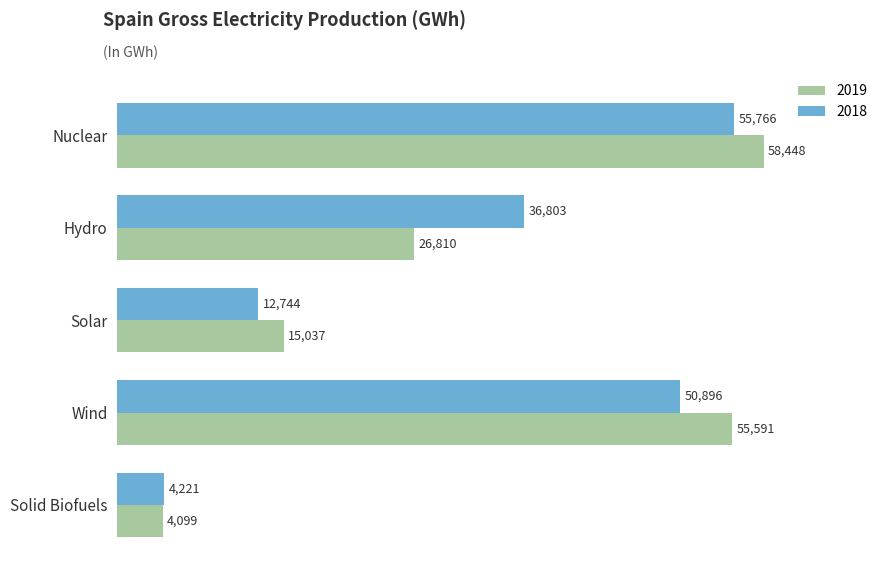

What is the sum of the 2018 values at Hydro and Nuclear?

92569